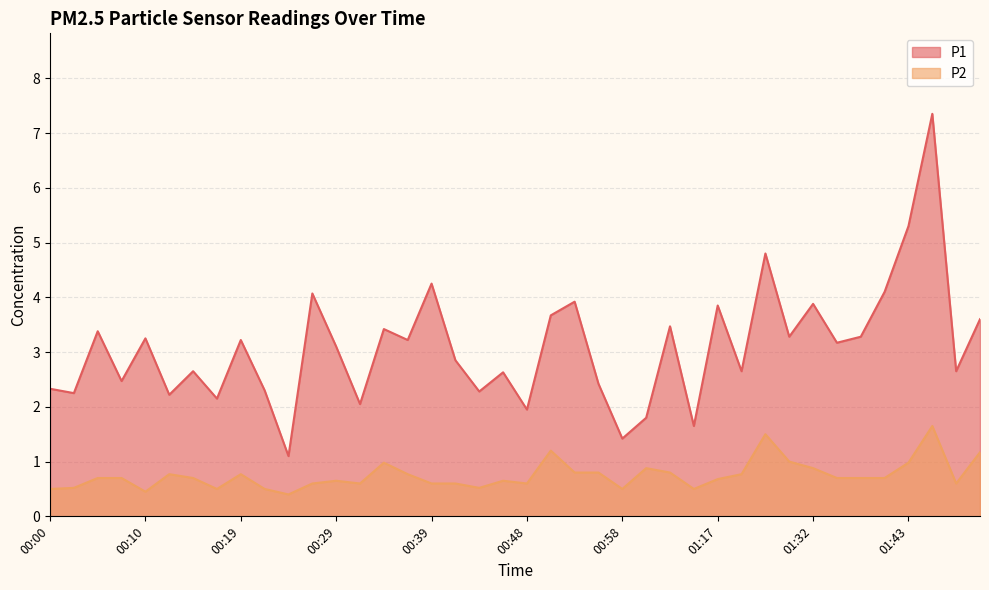

Does the chart display data point markers on the line(s)?

No